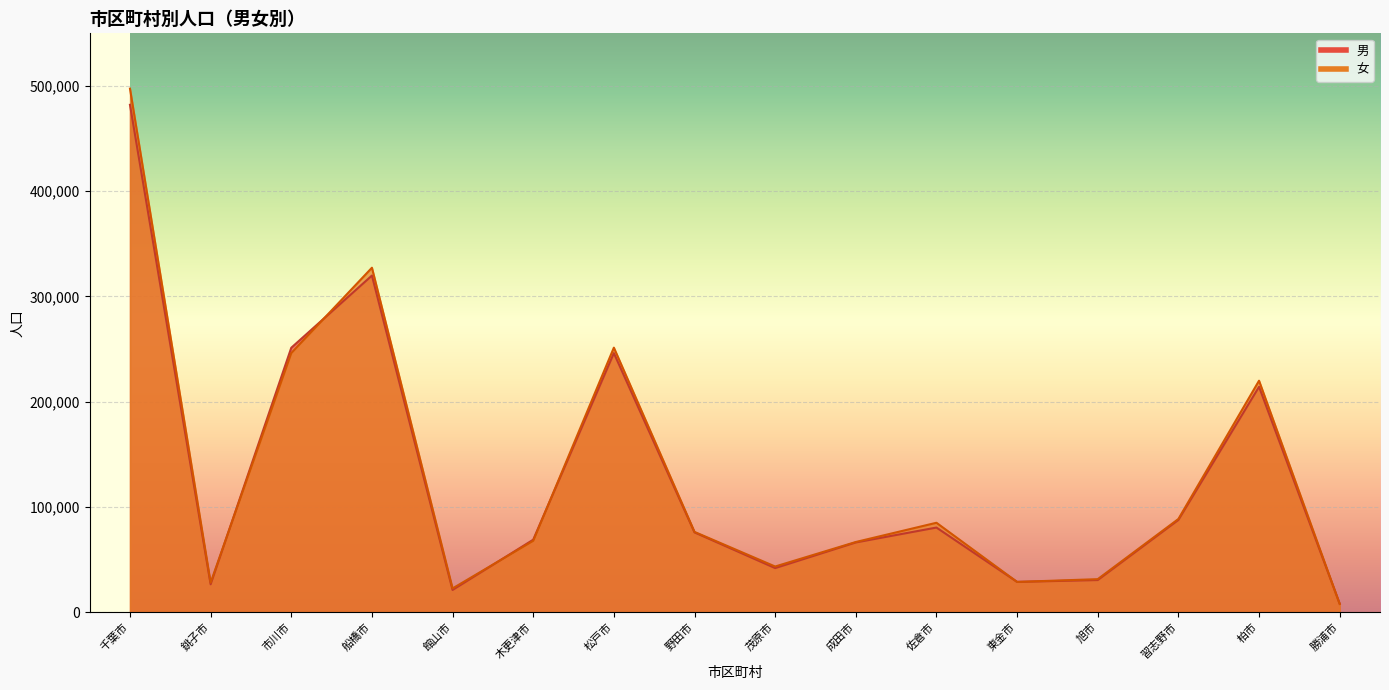

How many values in the 女 series exceed 76228?

7